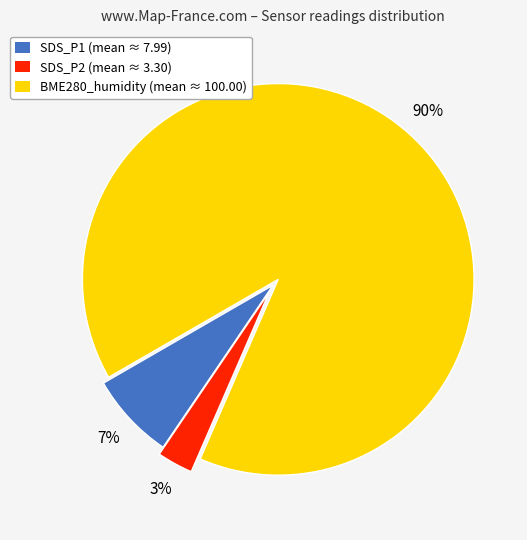

Which has a higher value, SDS_P1 or SDS_P2?

SDS_P1